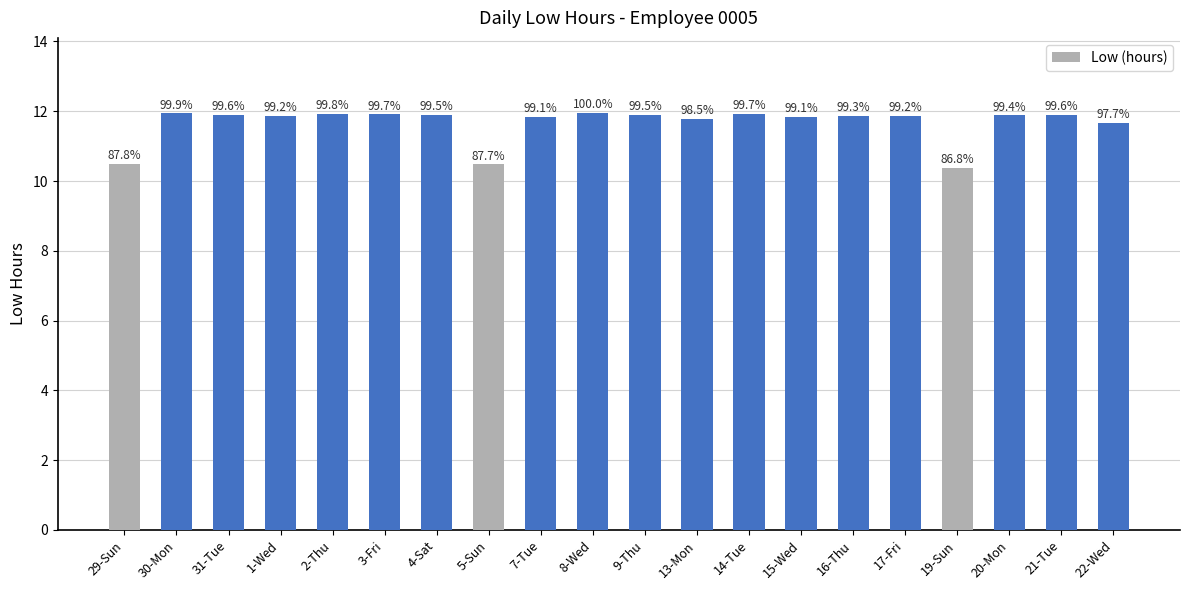

List the labels in order of value, largest first.

8-Wed, 30-Mon, 2-Thu, 14-Tue, 3-Fri, 31-Tue, 21-Tue, 4-Sat, 9-Thu, 20-Mon, 16-Thu, 1-Wed, 17-Fri, 7-Tue, 15-Wed, 13-Mon, 22-Wed, 29-Sun, 5-Sun, 19-Sun